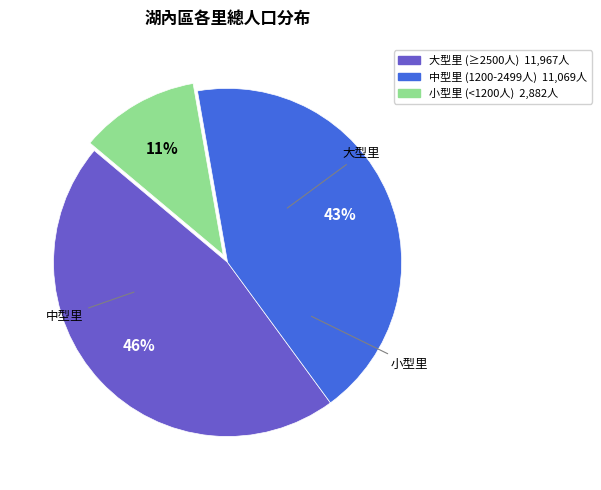

To the nearest percent, what is the difference between the largest and smallest slice percentages?

35%